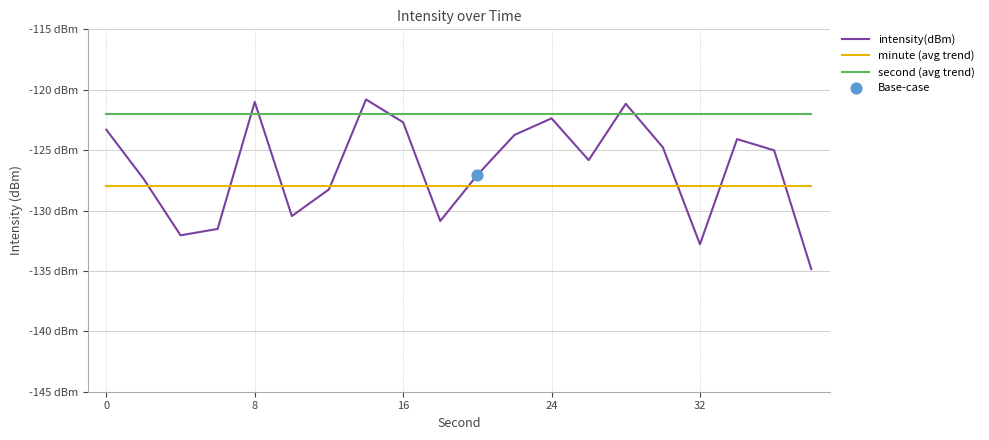

Does the chart have visible grid lines?

Yes